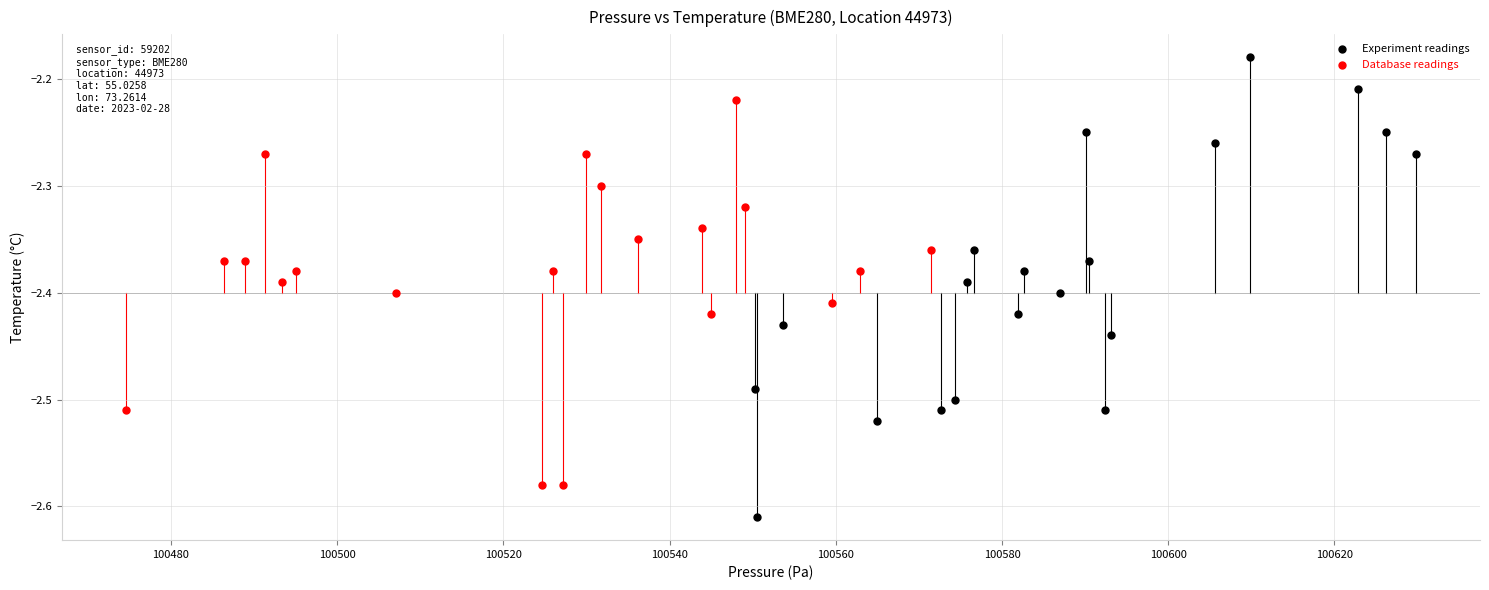

What are all the series names shown in the legend?

Experiment readings, Database readings